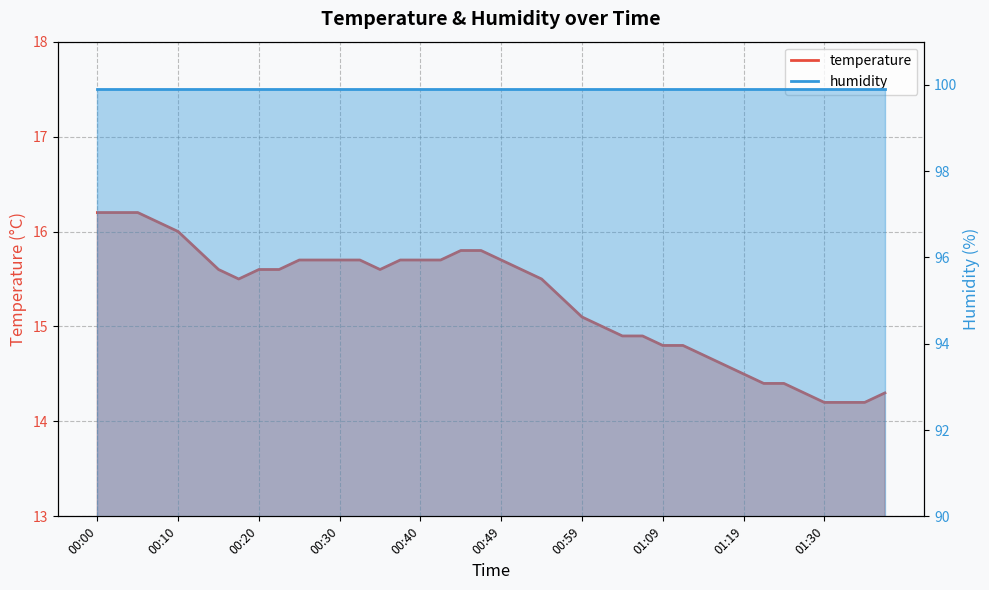

Count the number of values greater than 15.

25